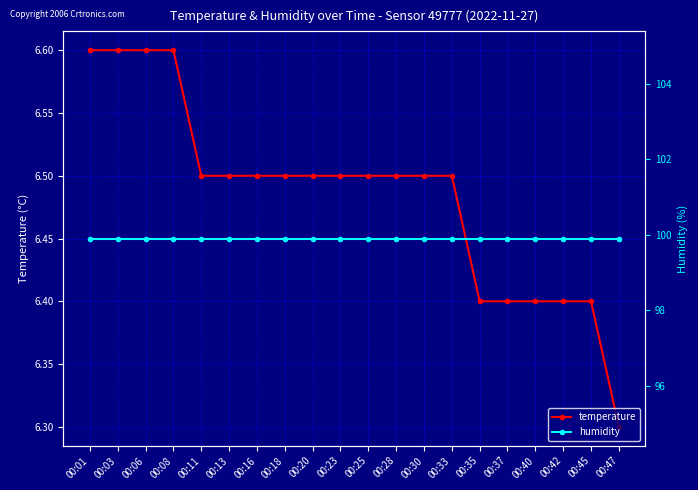

Count the temperature values in the range 6 to 7.

20